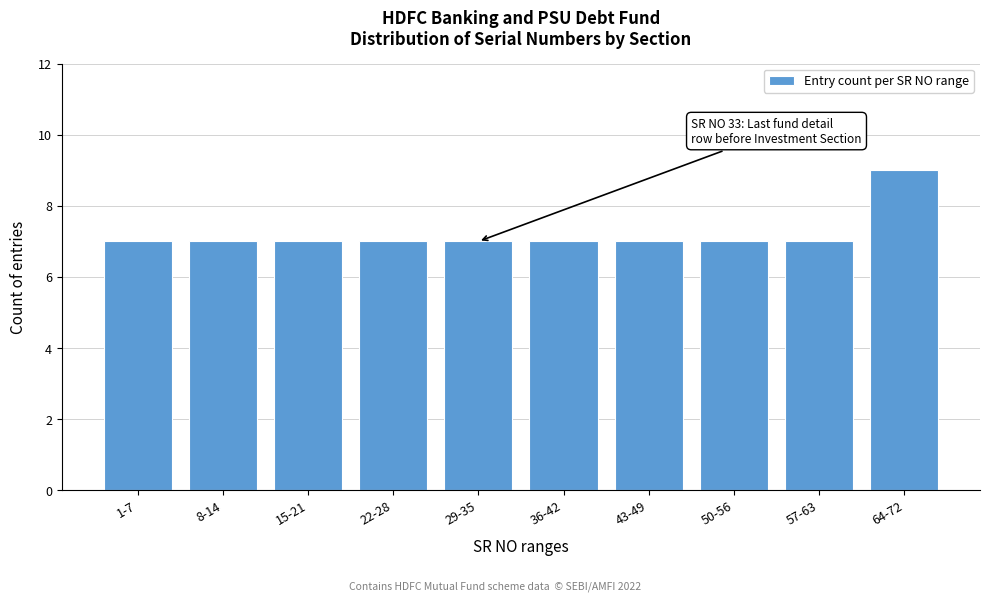

Reading left to right, transcribe all the data shown in this chart.

7	7	7	7	7	7	7	7	7	9